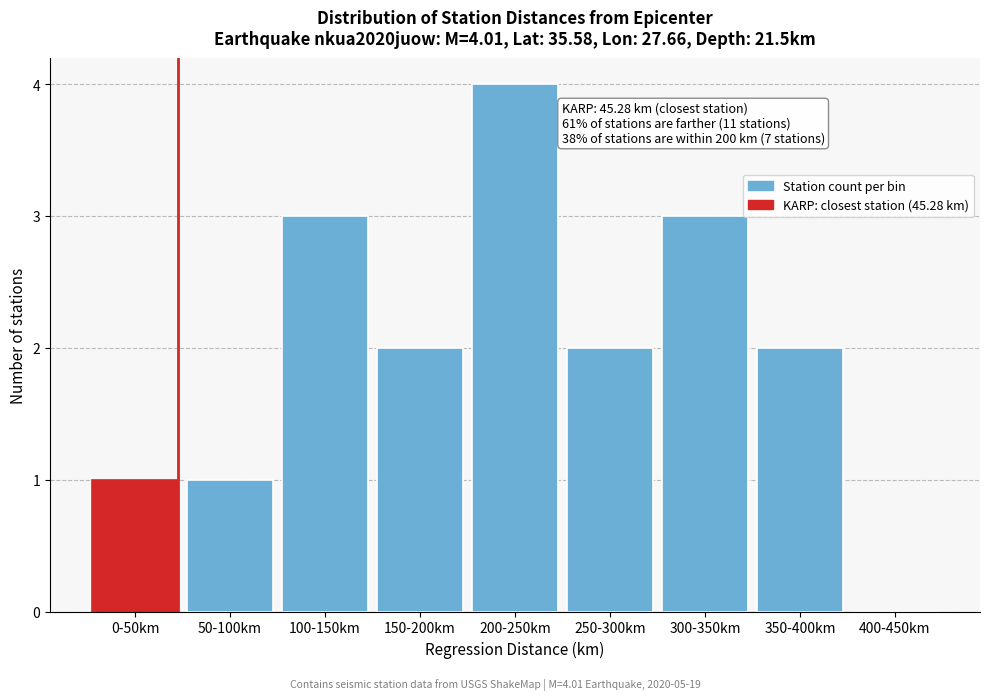

Reading left to right, transcribe all the data shown in this chart.

0-50km=1	50-100km=1	100-150km=3	150-200km=2	200-250km=4	250-300km=2	300-350km=3	350-400km=2	400-450km=0